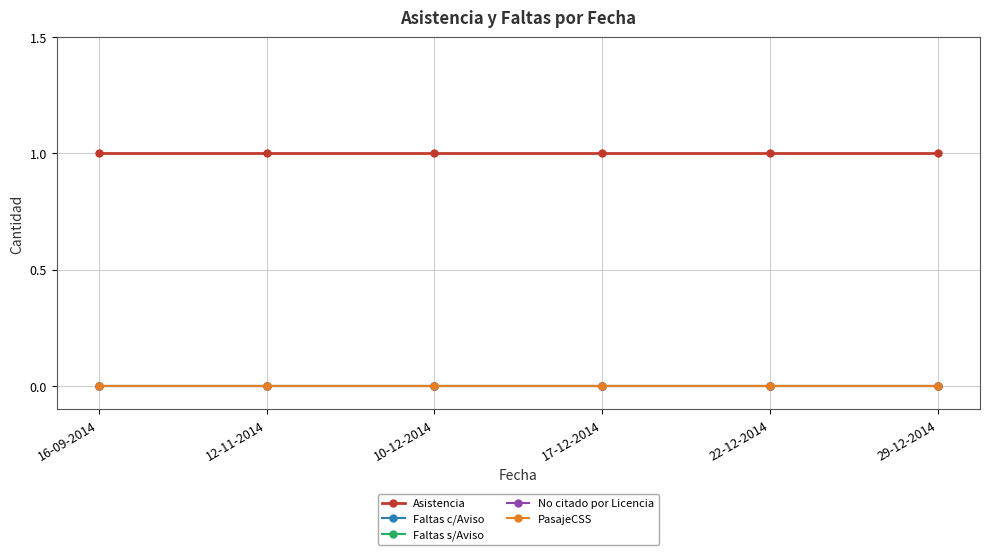

Reading left to right, list all the values displayed in this chart.

Asistencia: 1	1	1	1	1	1
Faltas c/Aviso: 0	0	0	0	0	0
Faltas s/Aviso: 0	0	0	0	0	0
No citado por Licencia: 0	0	0	0	0	0
PasajeCSS: 0	0	0	0	0	0